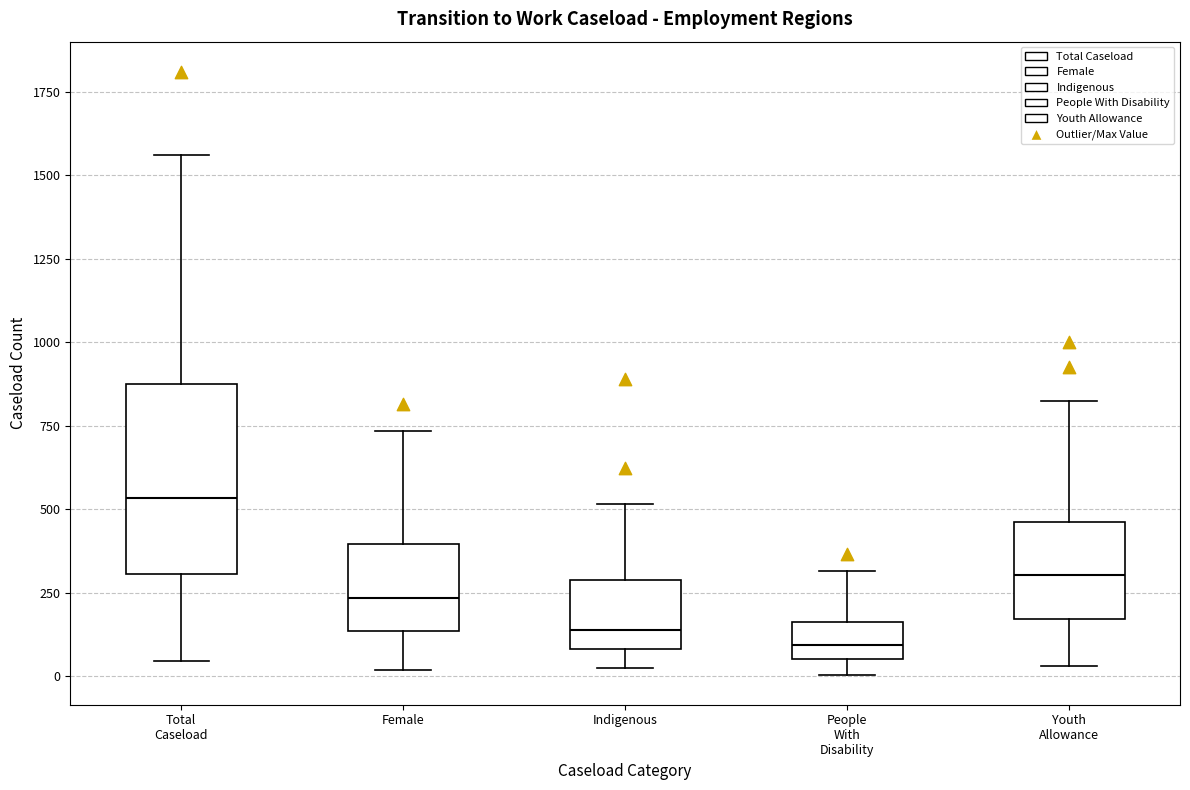

Reading left to right, transcribe this box plot: for each box, give where its median line is, the range the box spans, and where its two whiskers end, as read against the y-axis. The values are not printed on the chart, so give them approximately, as read against the axis.

Total Caseload: median 550, box 300 to 900, whiskers 50 to 1550
Female: median 250, box 150 to 400, whiskers 0 to 750
Indigenous: median 150, box 100 to 300, whiskers 50 to 500
People With Disability: median 100, box 50 to 150, whiskers 0 to 300
Youth Allowance: median 300, box 150 to 450, whiskers 50 to 850